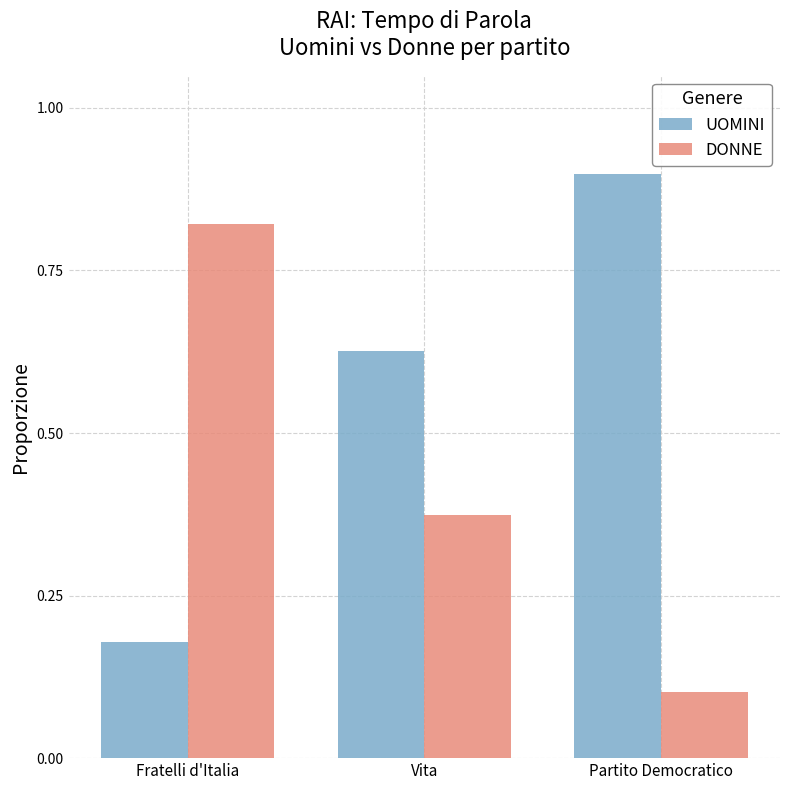

List the labels in order of UOMINI value, largest first.

Partito Democratico, Vita, Fratelli d'Italia